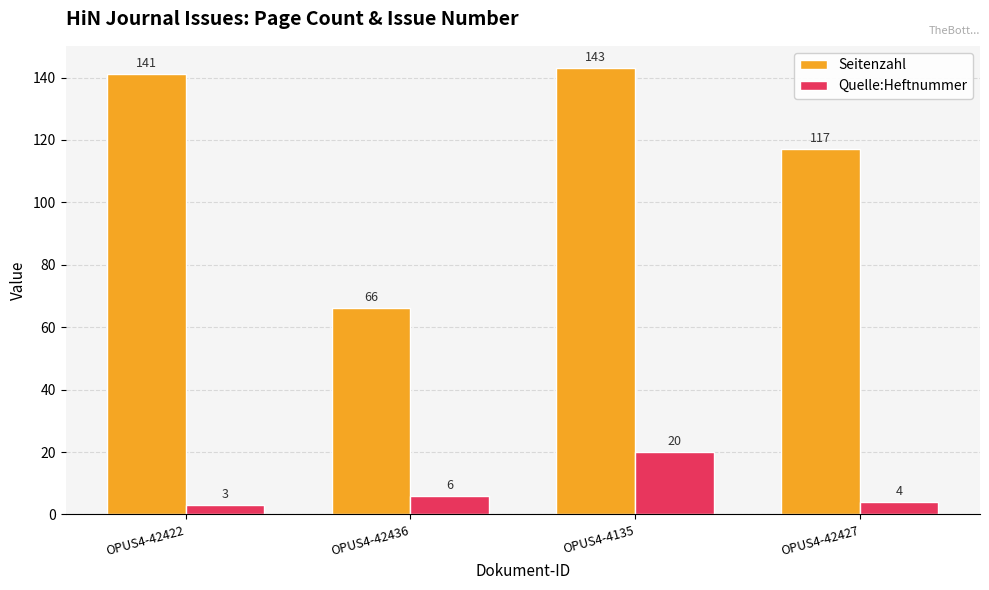

Does the chart contain stacked bars?

No